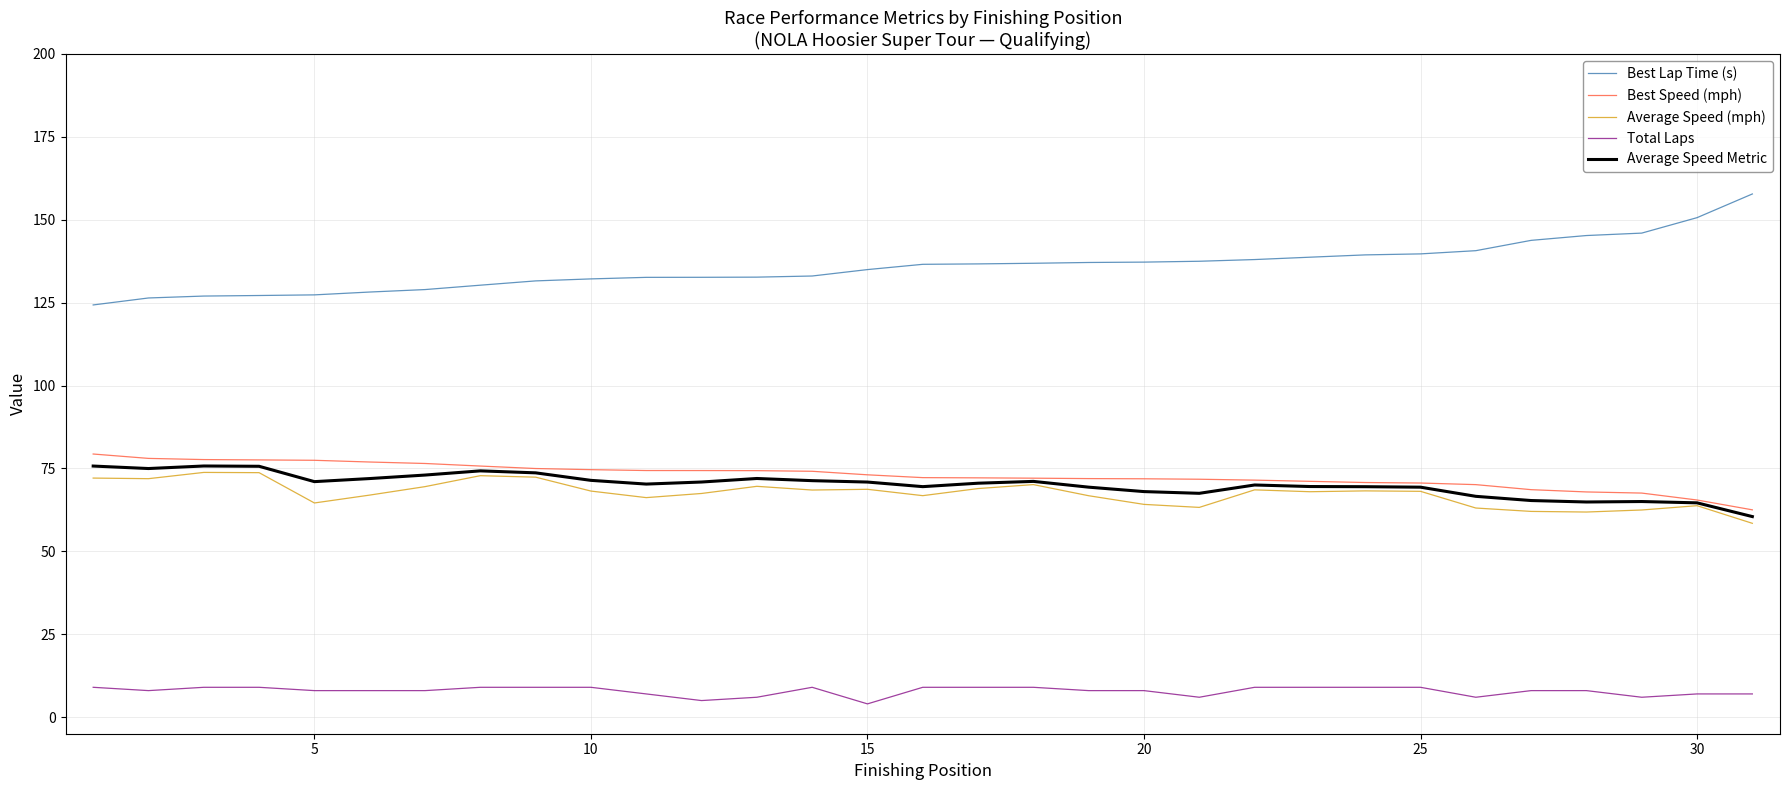

Which series has the largest range (max minus min)?

Best Lap Time (s)